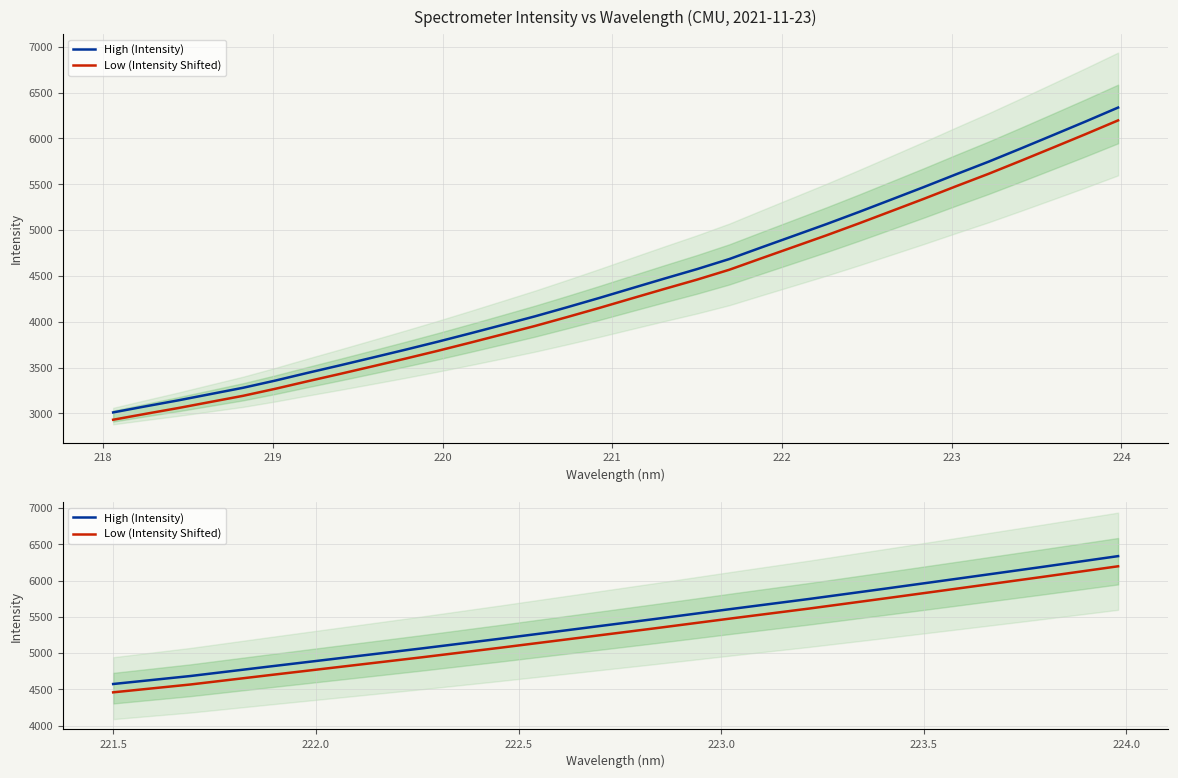

How many categories are shown in the chart?

14